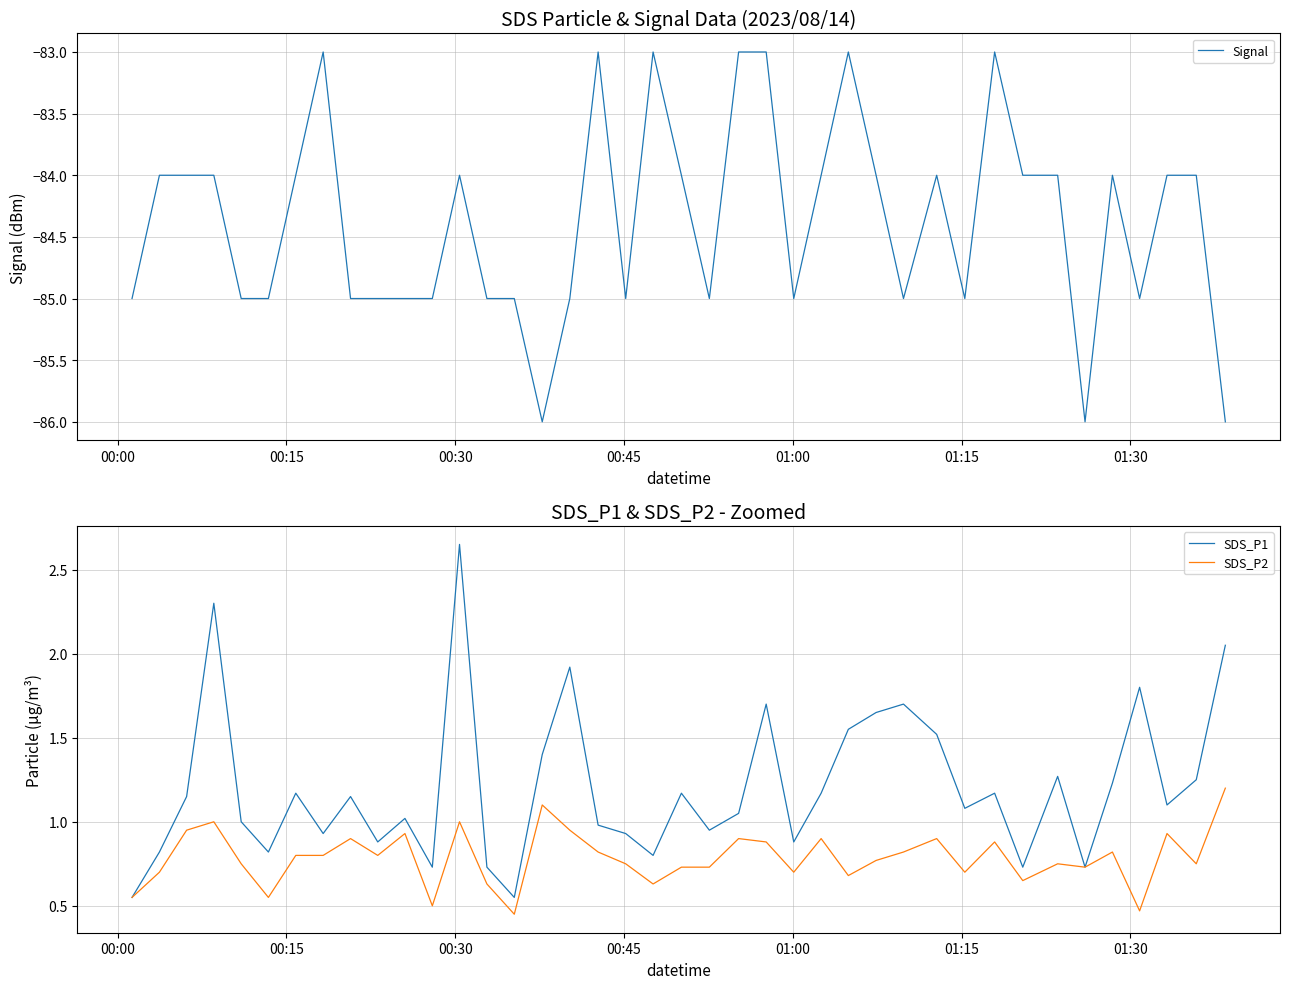

How many data points in Signal are less than -84?

19